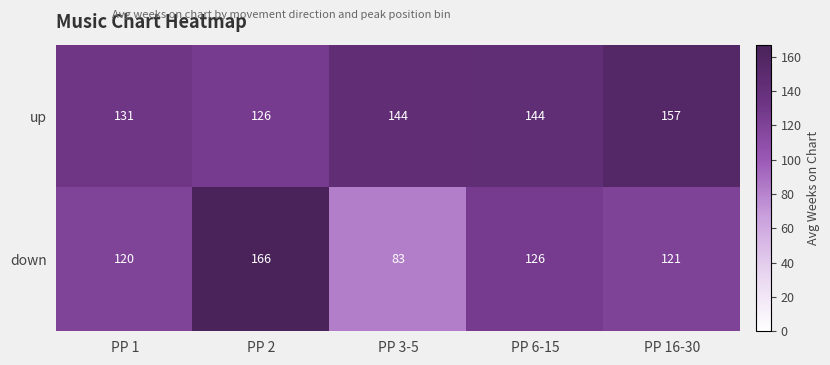

What is the minimum value shown in the chart?

83